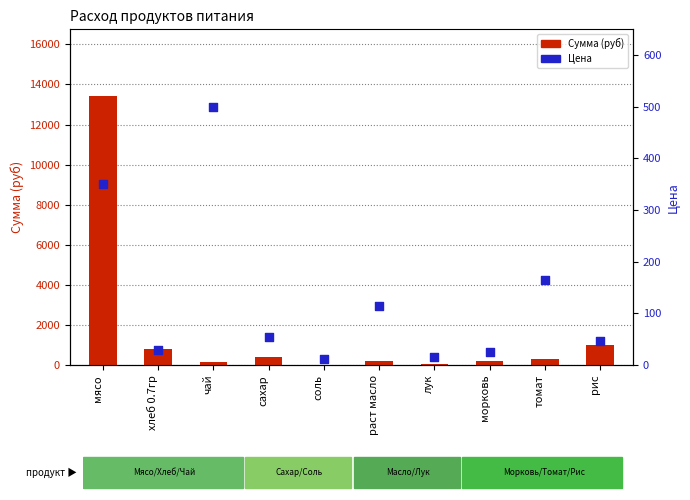

What are all the series names shown in the legend?

Сумма (руб), Цена